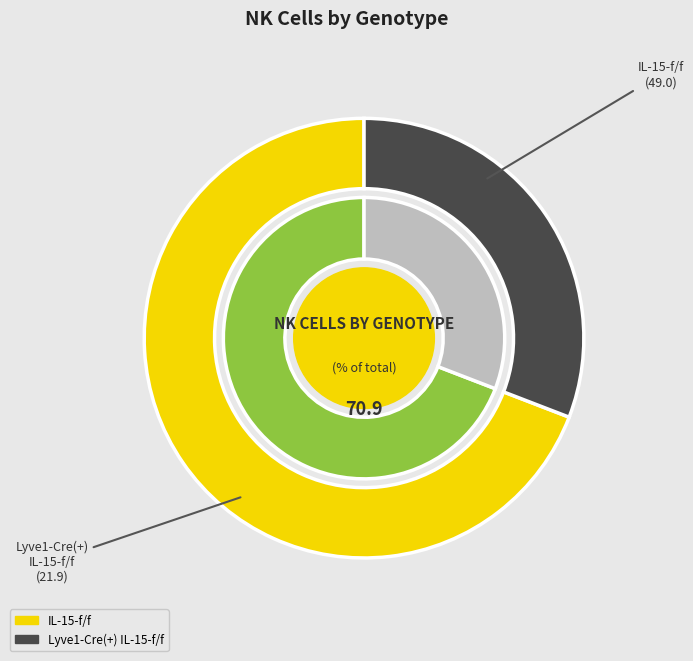

Between Lyve1-Cre(+) IL-15-f/f and IL-15-f/f, which is larger?

IL-15-f/f